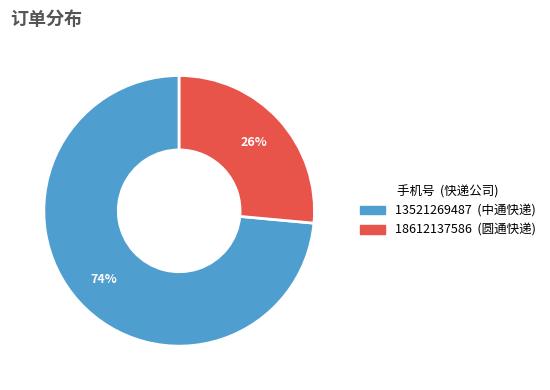

How many segments does this pie chart have?

2